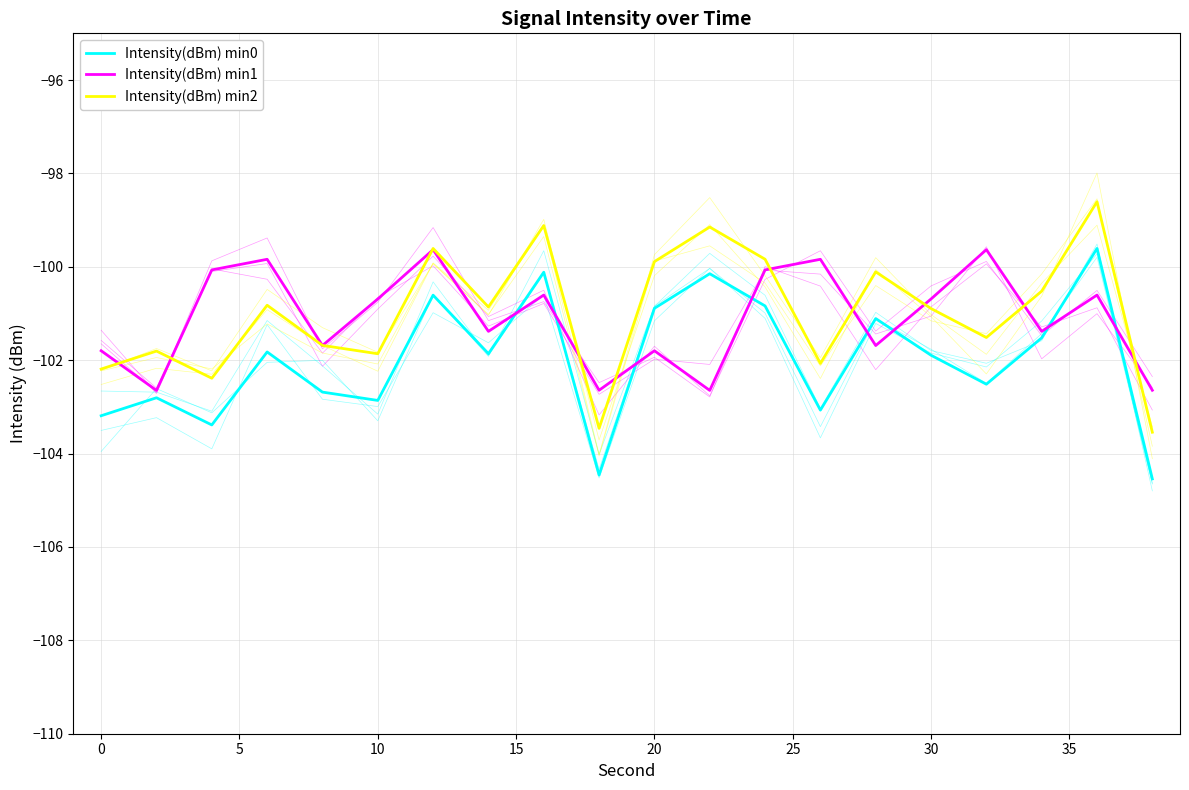

What is the minimum value for Intensity(dBm) min0?

-104.5